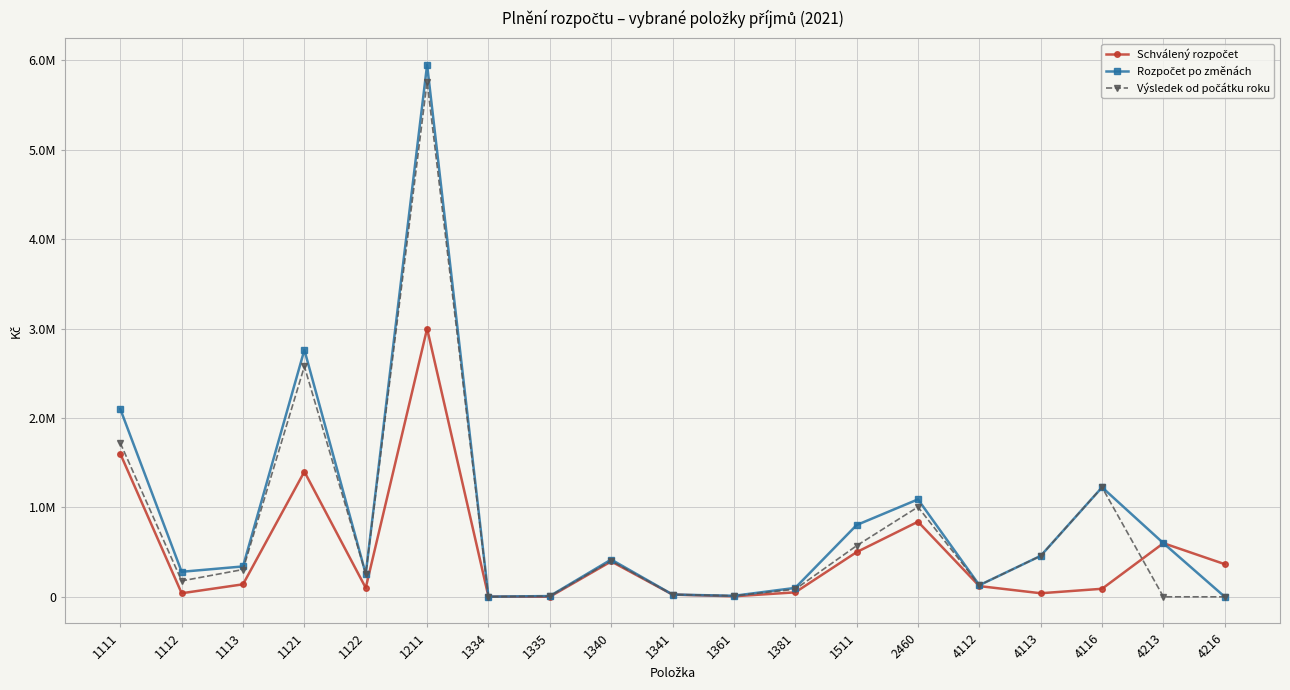

Which series ends up on top after the final intersection of Schválený rozpočet and Výsledek od počátku roku?

Schválený rozpočet